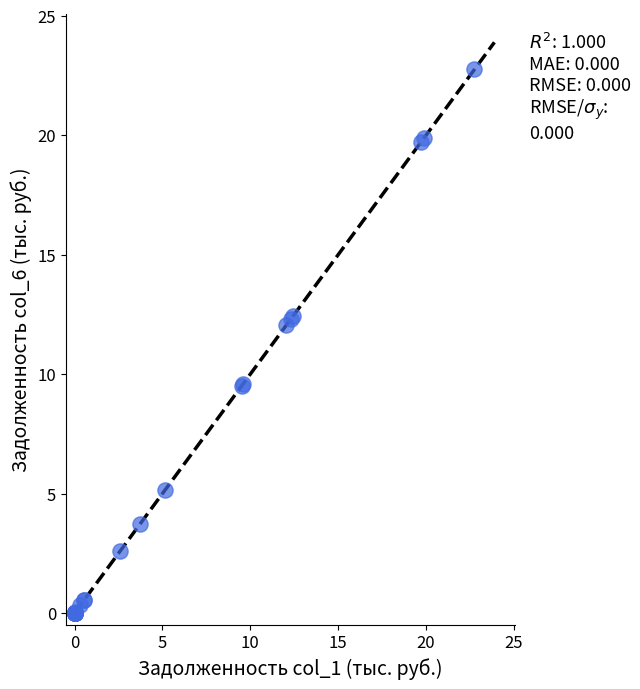

What Y value in the scatter plot is closest to 11?

12.0